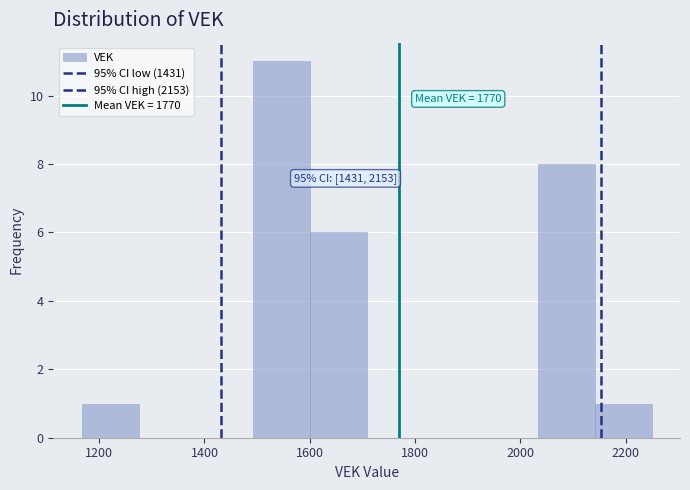

Which range on the x-axis has the tallest bar?

1500 to 1600